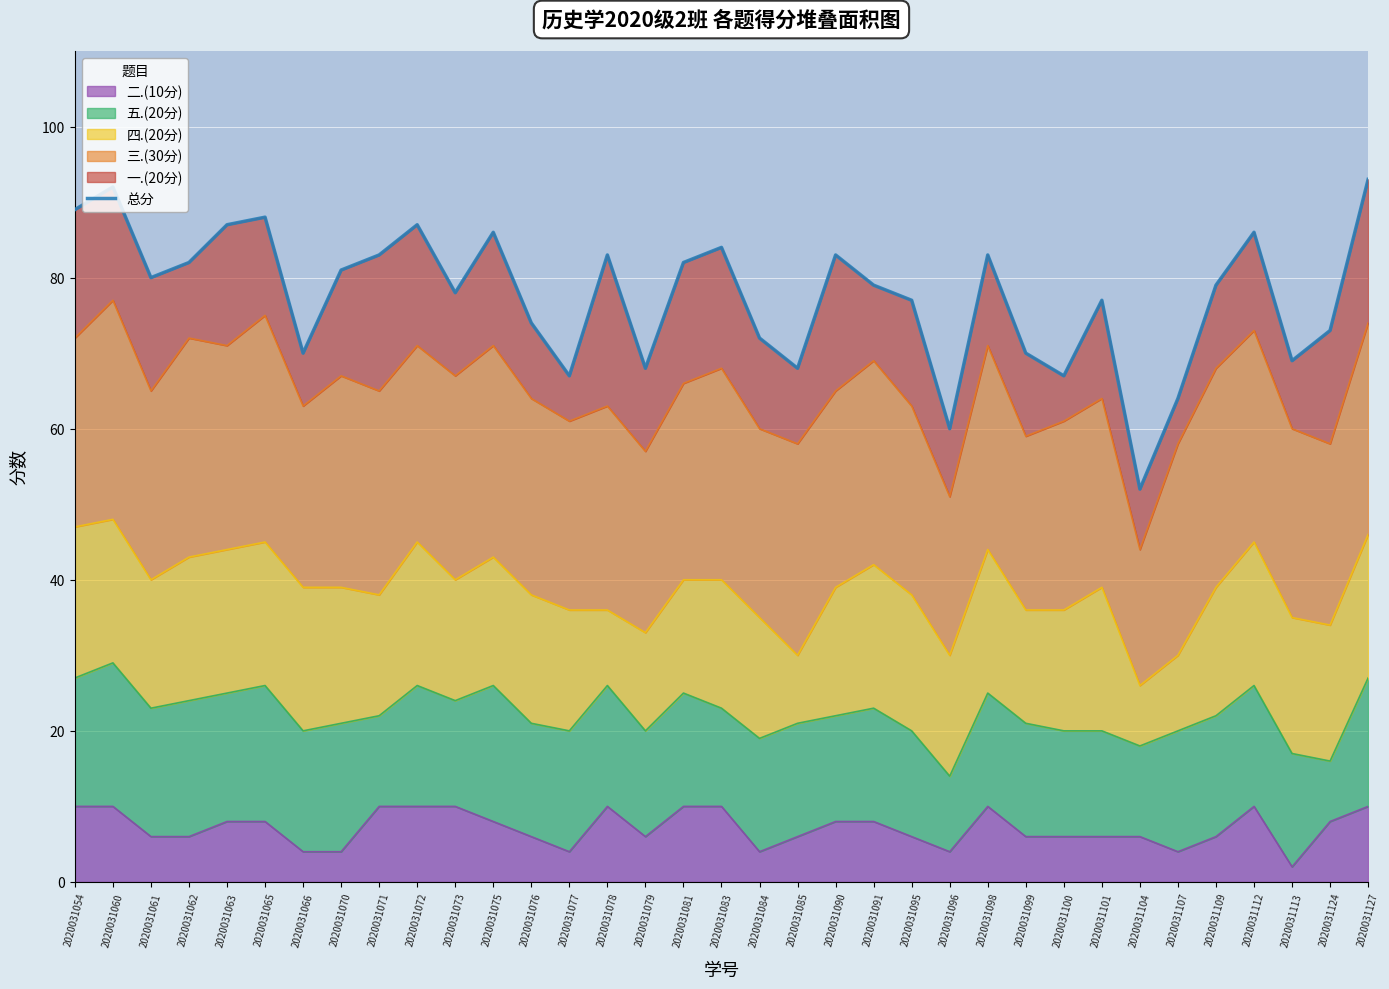

Reading left to right, list all the values displayed in this chart.

89	92	80	82	87	88	70	81	83	87	78	86	74	67	83	68	82	84	72	68	83	79	77	60	83	70	67	77	52	64	79	86	69	73	93